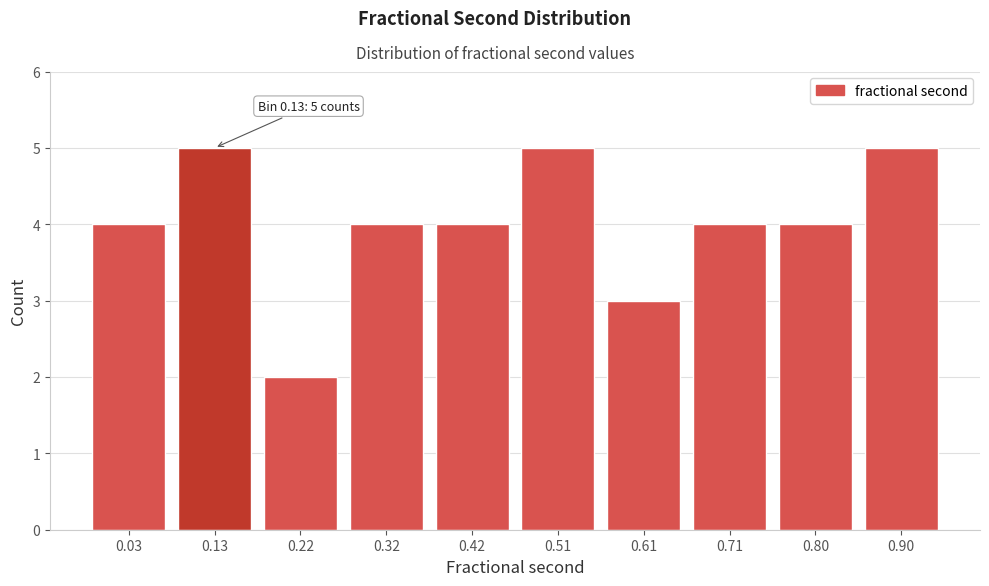

Reading left to right, list all the values displayed in this chart.

0.03=4	0.13=5	0.22=2	0.32=4	0.42=4	0.51=5	0.61=3	0.71=4	0.80=4	0.90=5